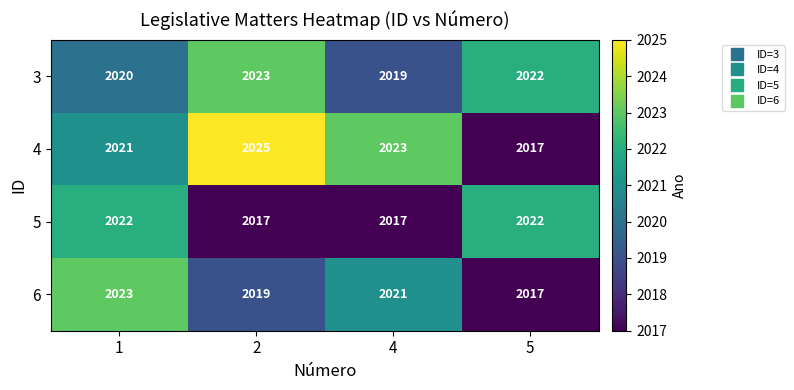

Reading left to right, list all the values displayed in this chart.

3: 1=2020	2=2023	4=2019	5=2022
4: 1=2021	2=2025	4=2023	5=2017
5: 1=2022	2=2017	4=2017	5=2022
6: 1=2023	2=2019	4=2021	5=2017